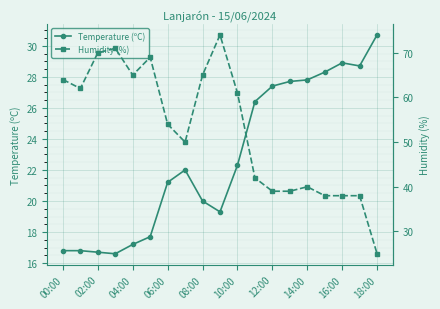

What is the sum of all Humidity (%) values?

1004.0